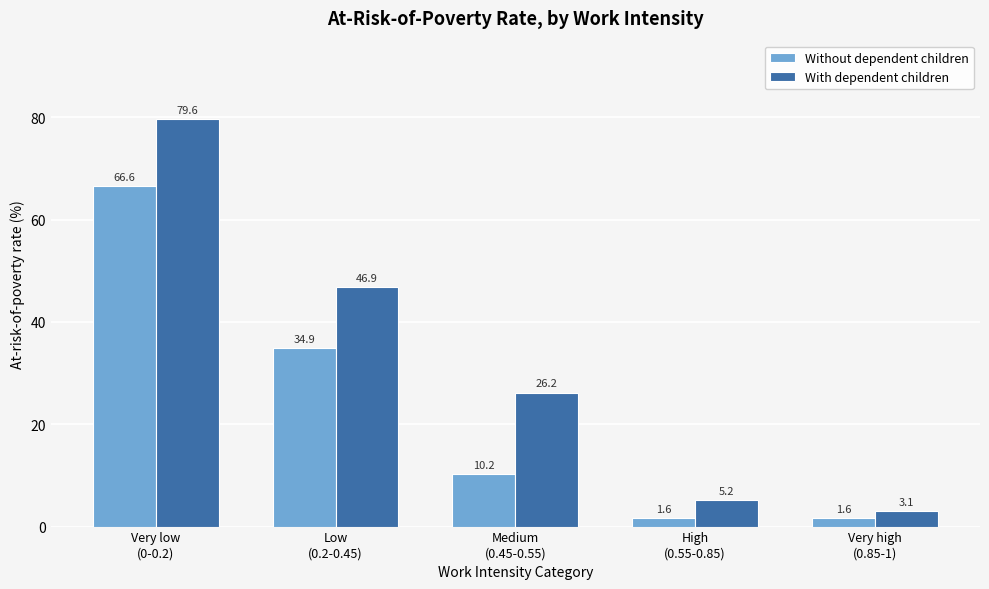

Reading left to right, transcribe all the data shown in this chart.

Without dependent children: 66.6	34.9	10.2	1.6	1.6
With dependent children: 79.6	46.9	26.2	5.2	3.1